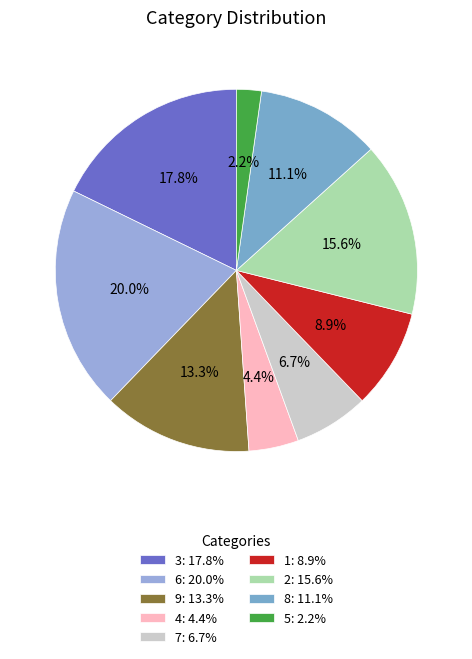

Rank the categories by value from lowest to highest.

5, 4, 7, 1, 8, 9, 2, 3, 6